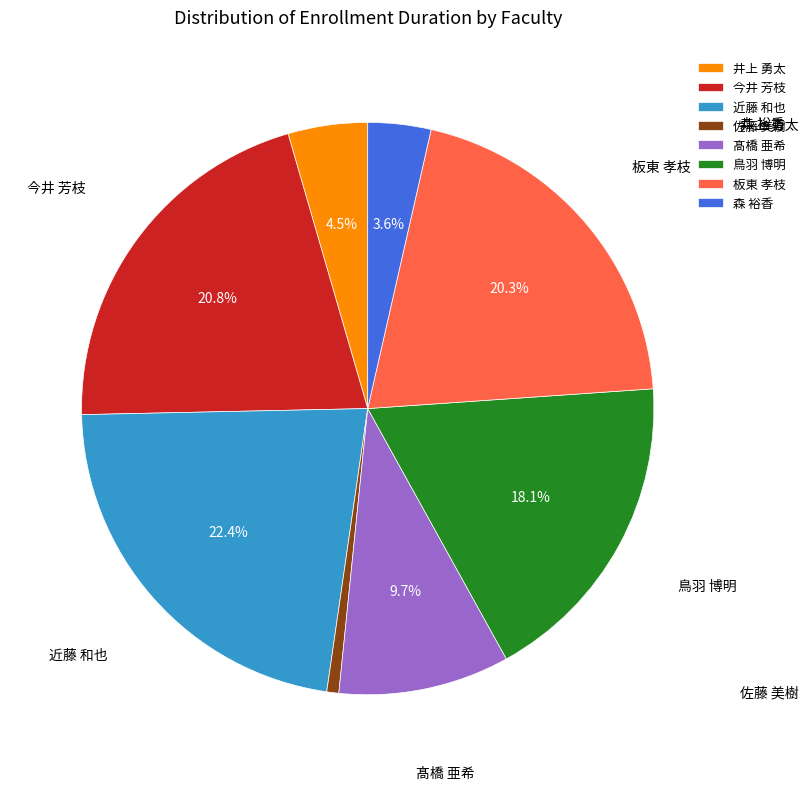

Is 髙橋 亜希 the majority of the pie?

No